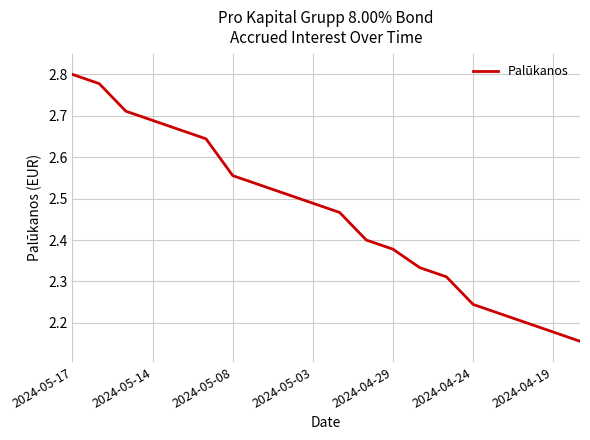

What is the difference between the maximum and minimum values?

0.6